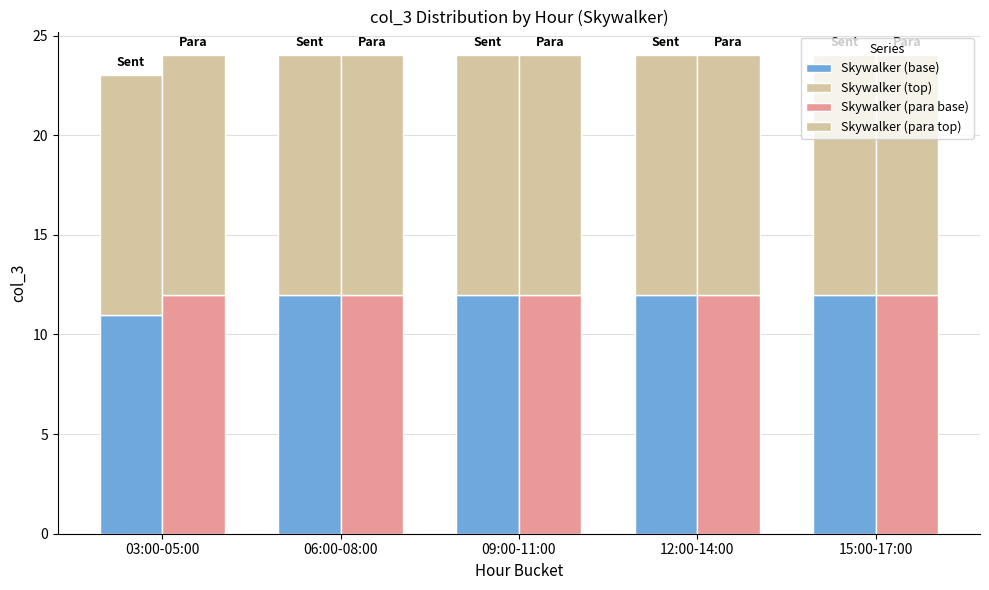

Which series has the largest range (max minus min)?

Skywalker (base)